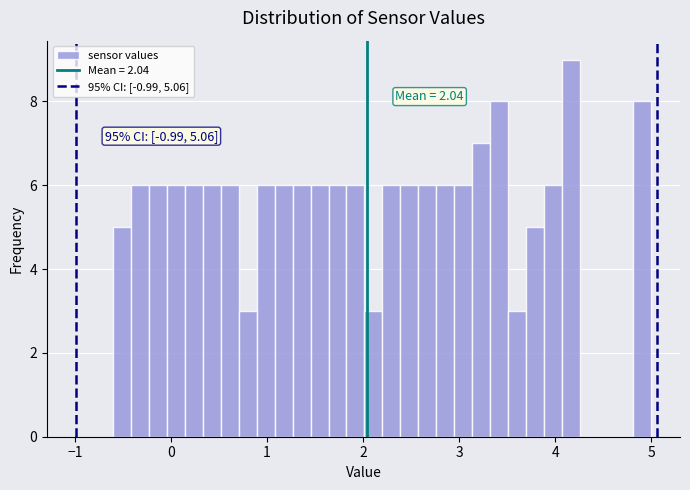

Around what value on the x-axis is the tallest bar? Give the approximate position of its centre, as read against the axis.

4.2